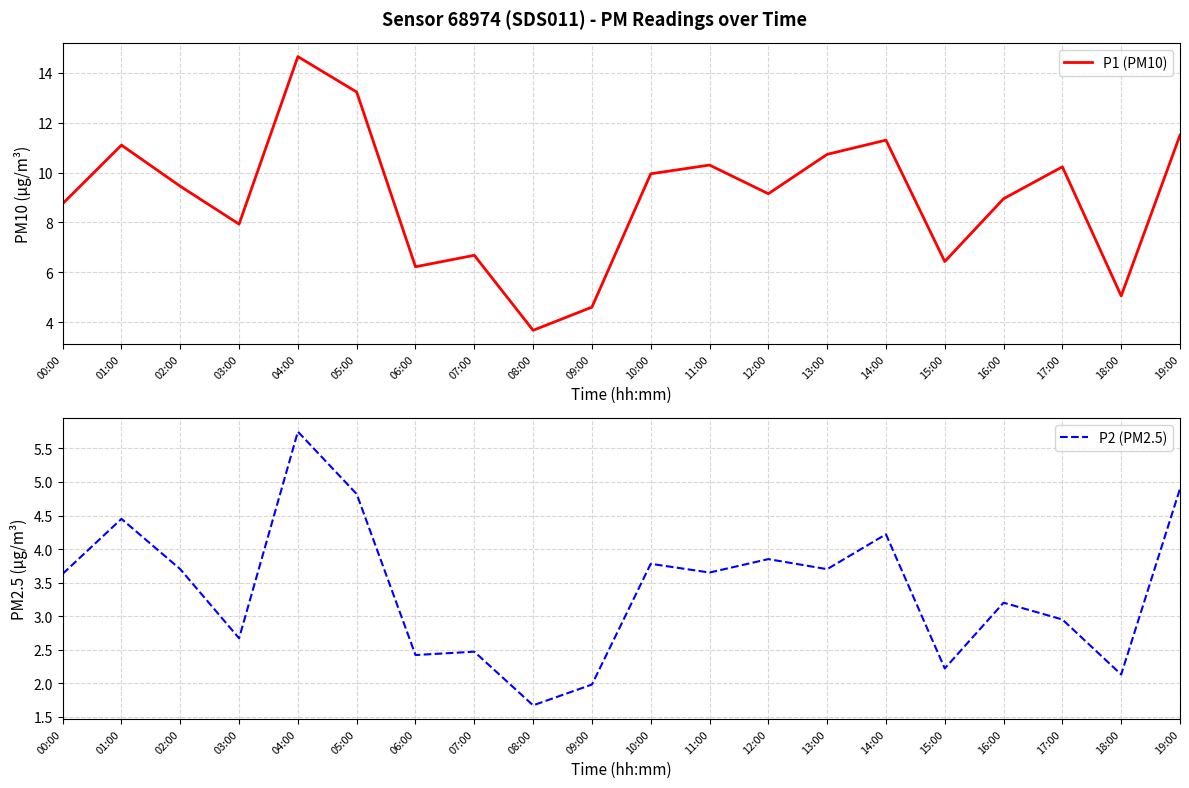

What is the minimum value shown in the chart?

1.7